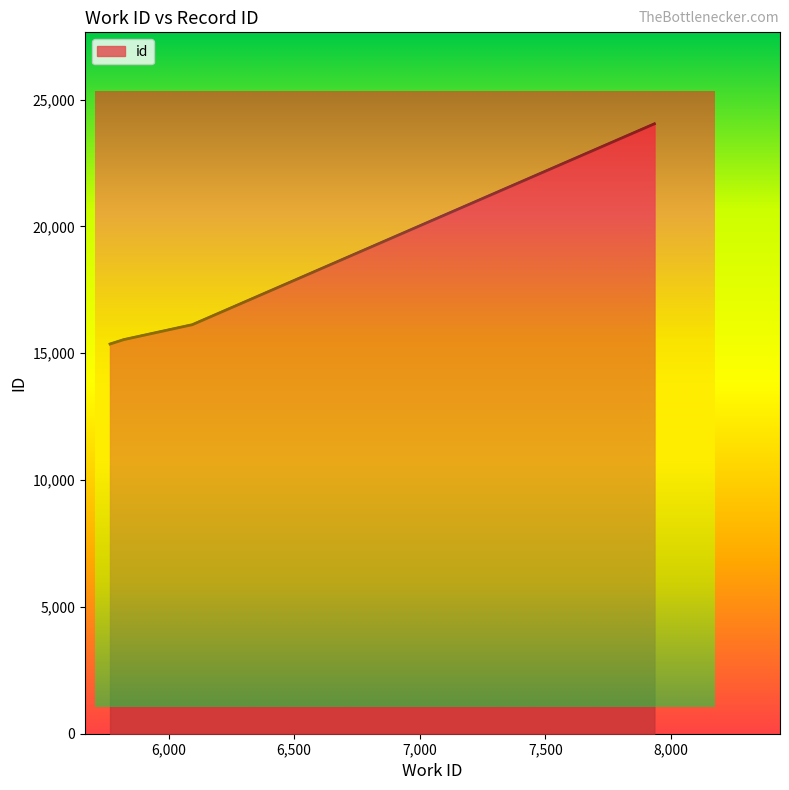

Rank the categories by value from lowest to highest.

5767, 5822, 6089, 6093, 7934